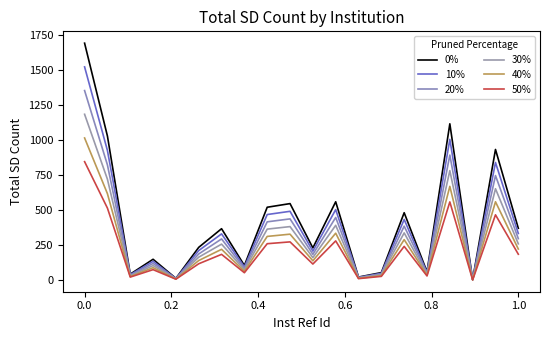

What is the average value of the 50% series?

213